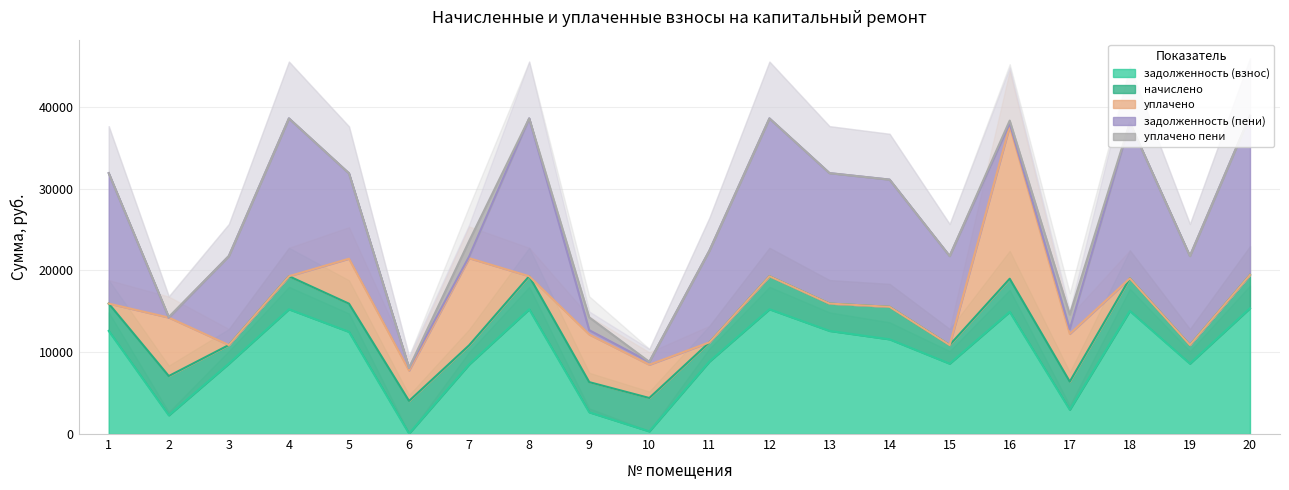

What is the difference between the second highest and minimum values in the уплачено пени series?

1797.2